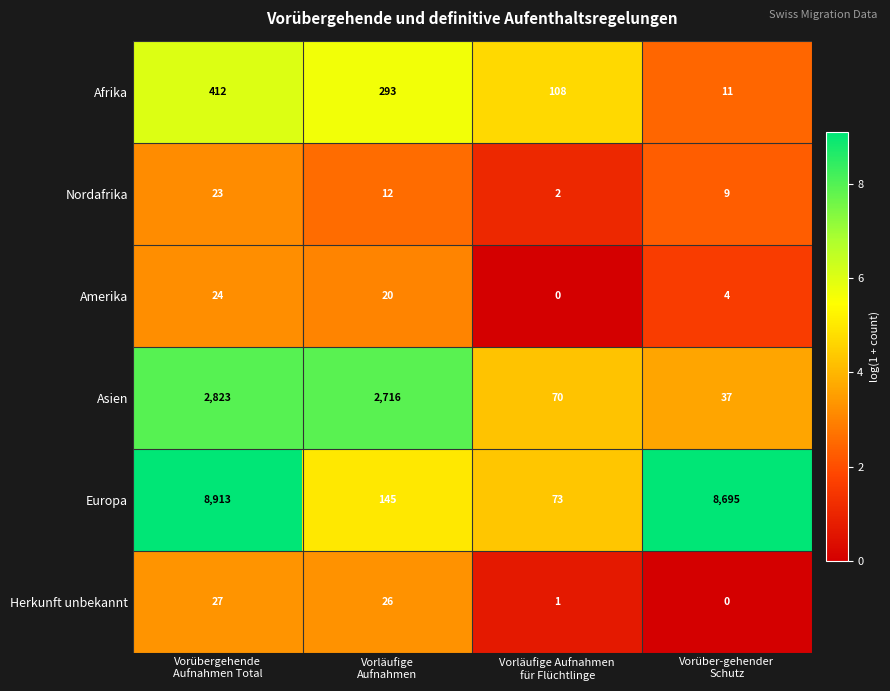

Between Vorübergehende
Aufnahmen Total and Vorläufige Aufnahmen
für Flüchtlinge, which series saw the biggest shift?

Europa